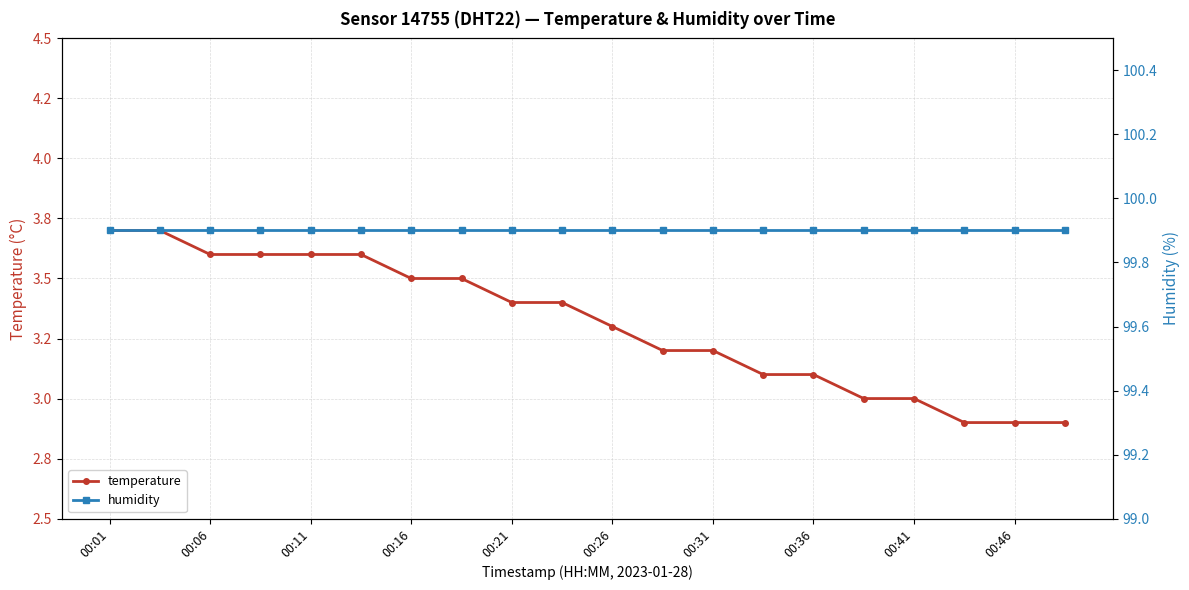

What is the difference between the highest and lowest values at 17?

97.0